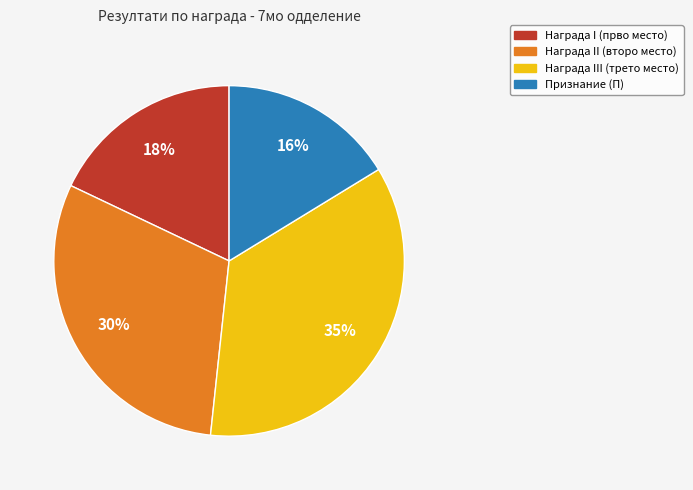

Is there a majority slice in this chart?

No